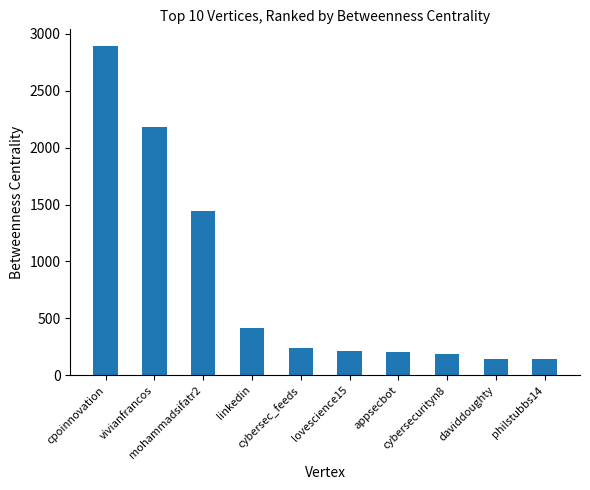

What is the average value?

806.0